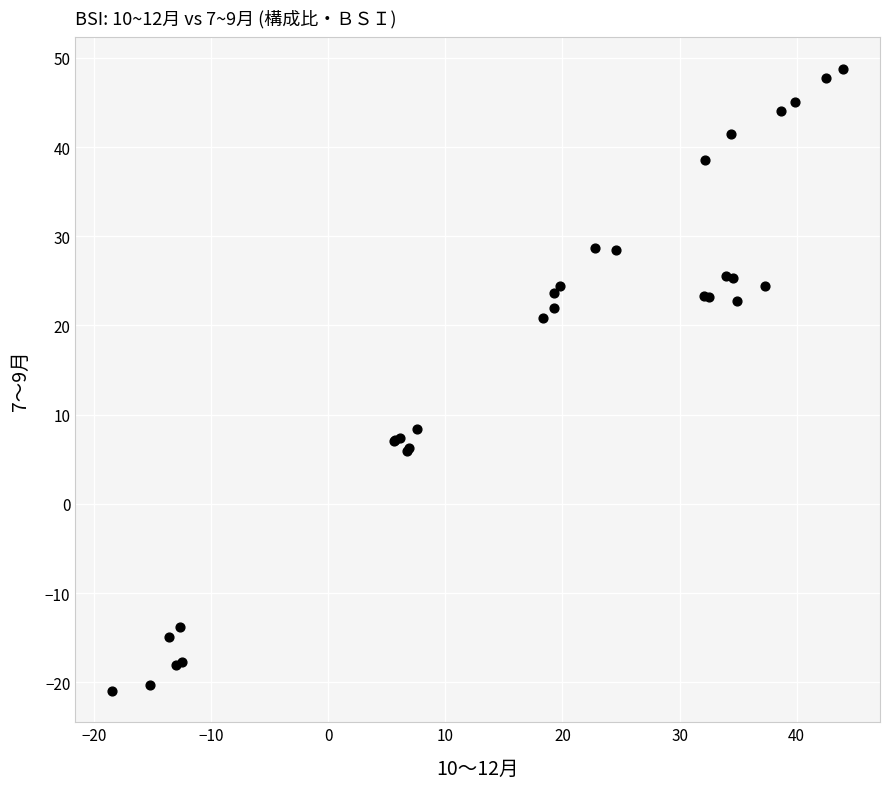

What Y value in the scatter plot is closest to 13?

8.4